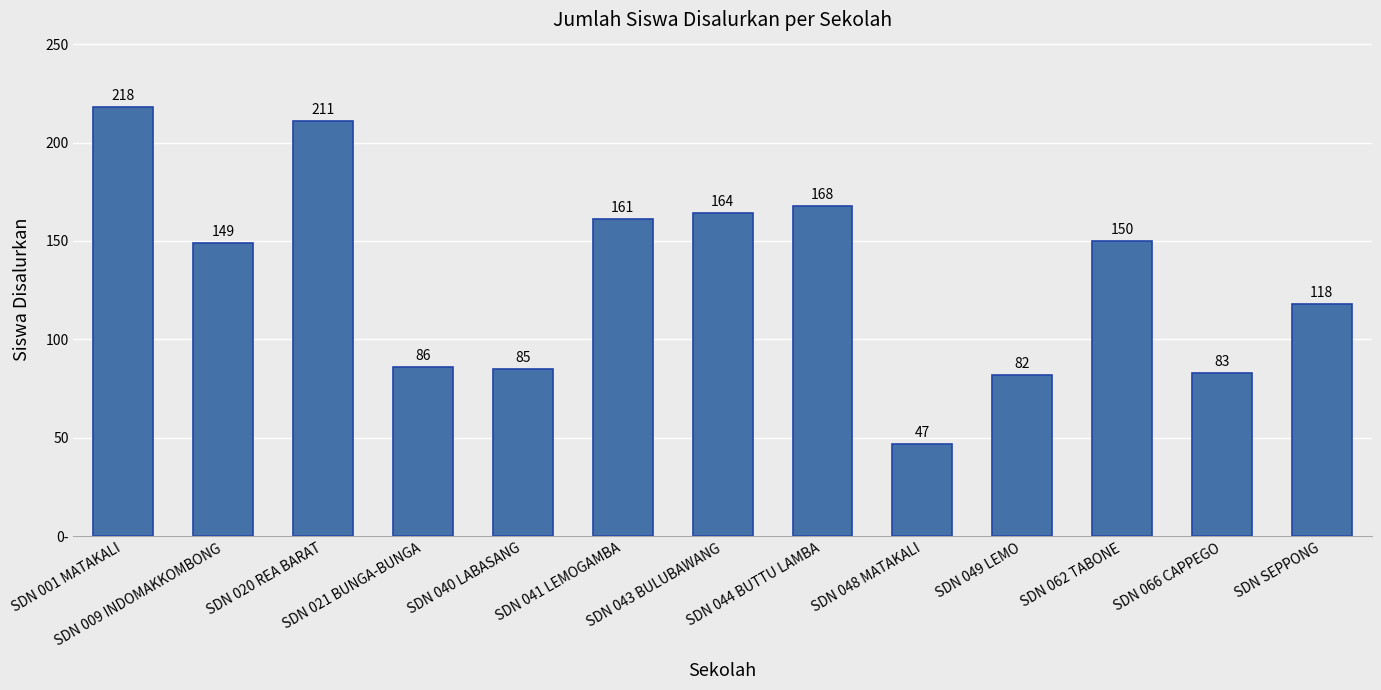

Reading left to right, what are all the values shown in this chart?

SDN 001 MATAKALI=218	SDN 009 INDOMAKKOMBONG=149	SDN 020 REA BARAT=211	SDN 021 BUNGA-BUNGA=86	SDN 040 LABASANG=85	SDN 041 LEMOGAMBA=161	SDN 043 BULUBAWANG=164	SDN 044 BUTTU LAMBA=168	SDN 048 MATAKALI=47	SDN 049 LEMO=82	SDN 062 TABONE=150	SDN 066 CAPPEGO=83	SDN SEPPONG=118